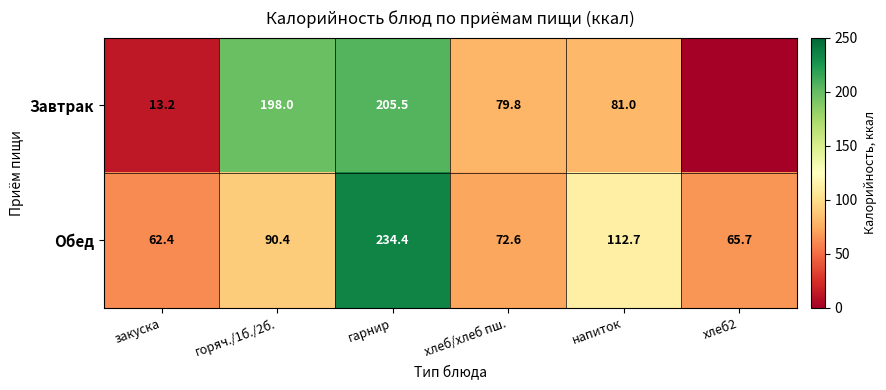

Between хлеб2 and хлеб/хлеб пш., which is larger?

хлеб/хлеб пш.